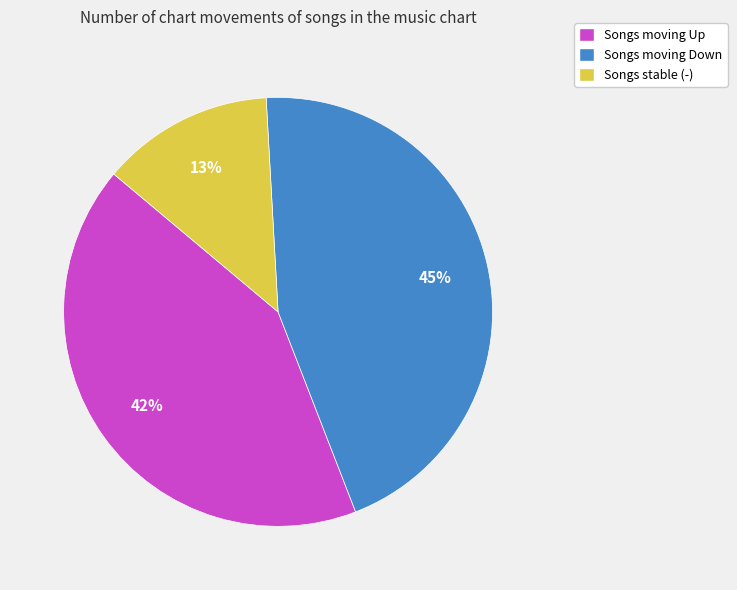

Is there any slice that represents more than half of the pie?

No